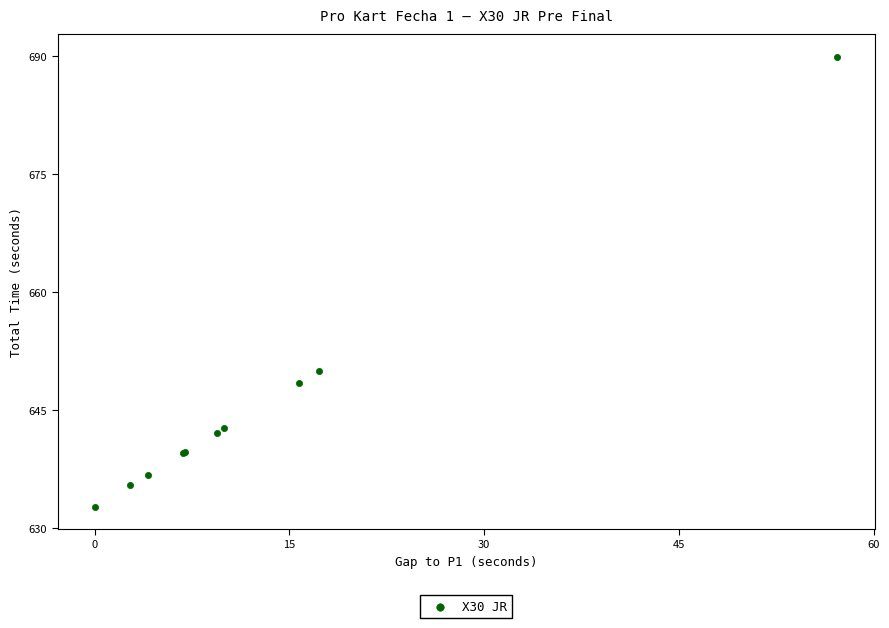

What Y value in the scatter plot is closest to 661?

650.0